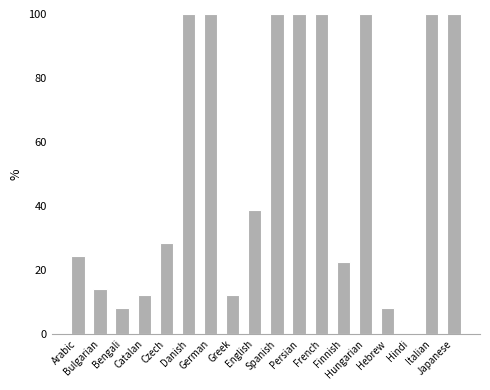

Are the bars grouped side by side (vs. stacked)?

No